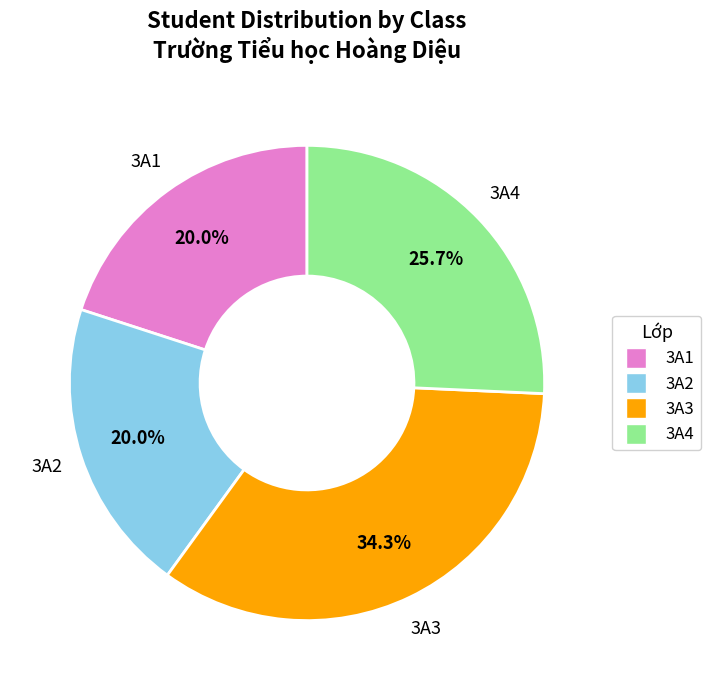

Approximately how many times larger is the value at 3A3 compared to 3A4?

1.3